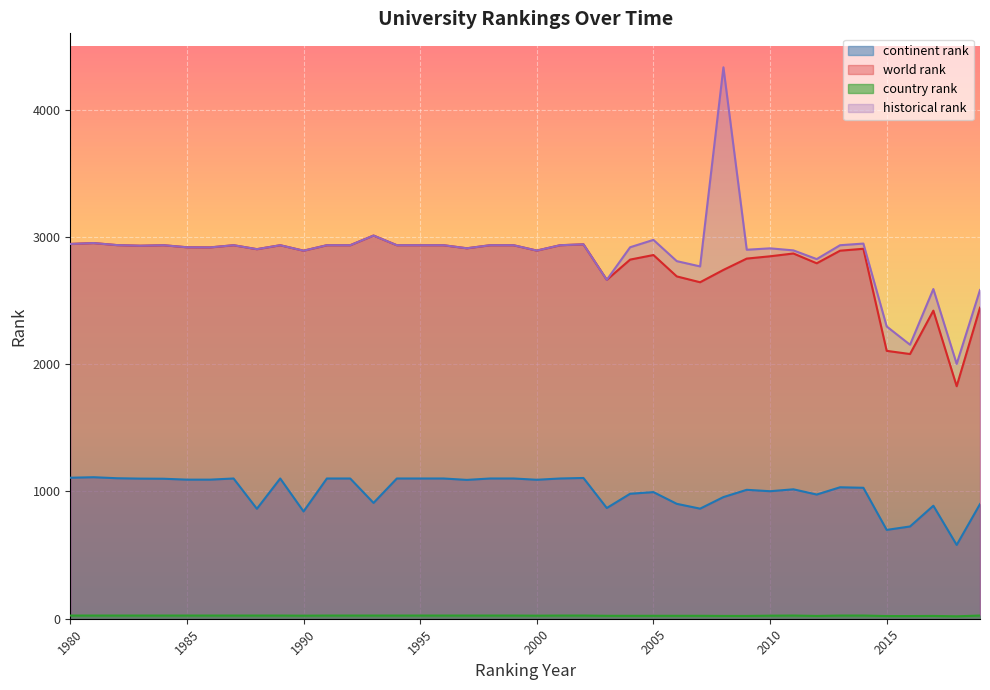

Reading left to right, list all the values displayed in this chart.

continent rank: 1108.0	1112.0	1104.0	1101.0	1100.0	1093.0	1093.0	1102.0	864.0	1102.0	843.0	1102.0	1102.0	910.0	1102.0	1102.0	1102.0	1091.0	1102.0	1102.0	1092.0	1102.0	1106.0	870.0	982.0	995.0	903.0	865.0	956.0	1013.0	1002.0	1017.0	976.0	1033.0	1029.0	698.0	725.0	888.0	580.0	901.0
world rank: 2945.0	2952.0	2936.0	2931.0	2935.0	2919.0	2918.0	2935.0	2904.0	2935.0	2892.0	2935.0	2935.0	3011.0	2935.0	2935.0	2935.0	2911.0	2935.0	2935.0	2893.0	2935.0	2942.0	2663.0	2822.0	2858.0	2690.0	2644.0	2741.0	2830.0	2848.0	2870.0	2793.0	2892.0	2907.0	2105.0	2080.0	2421.0	1827.0	2444.0
country rank: 25.0	25.0	25.0	25.0	25.0	25.0	25.0	25.0	25.0	25.0	24.0	25.0	25.0	25.0	25.0	25.0	25.0	25.0	25.0	25.0	24.0	25.0	25.0	23.0	23.0	23.0	23.0	23.0	22.0	22.0	24.0	25.0	22.0	25.0	25.0	21.0	21.0	22.0	19.0	25.0
historical rank: 2945.0	2952.0	2936.0	2931.0	2935.0	2919.0	2918.0	2935.0	2904.0	2935.0	2892.0	2935.0	2935.0	3011.0	2935.0	2935.0	2935.0	2911.0	2935.0	2935.0	2893.0	2935.0	2942.0	2663.0	2919.0	2977.0	2810.0	2768.5	4333.0	2899.5	2910.5	2894.5	2826.0	2935.0	2948.0	2296.7	2153.0	2590.7	2002.3	2583.0